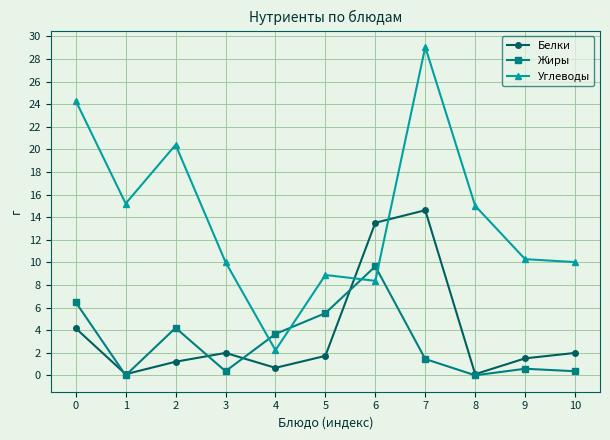

Between which two adjacent categories do Белки and Углеводы first intersect?

5 and 6